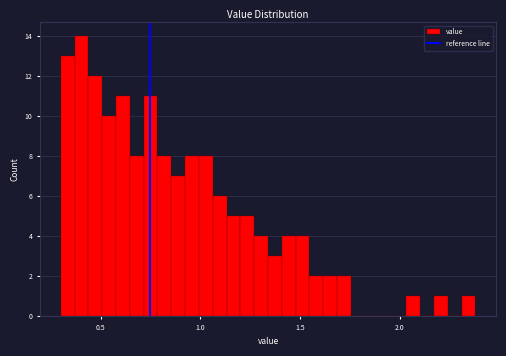

Read against the x-axis, roughly where is the centre of the tallest bar?

0.40